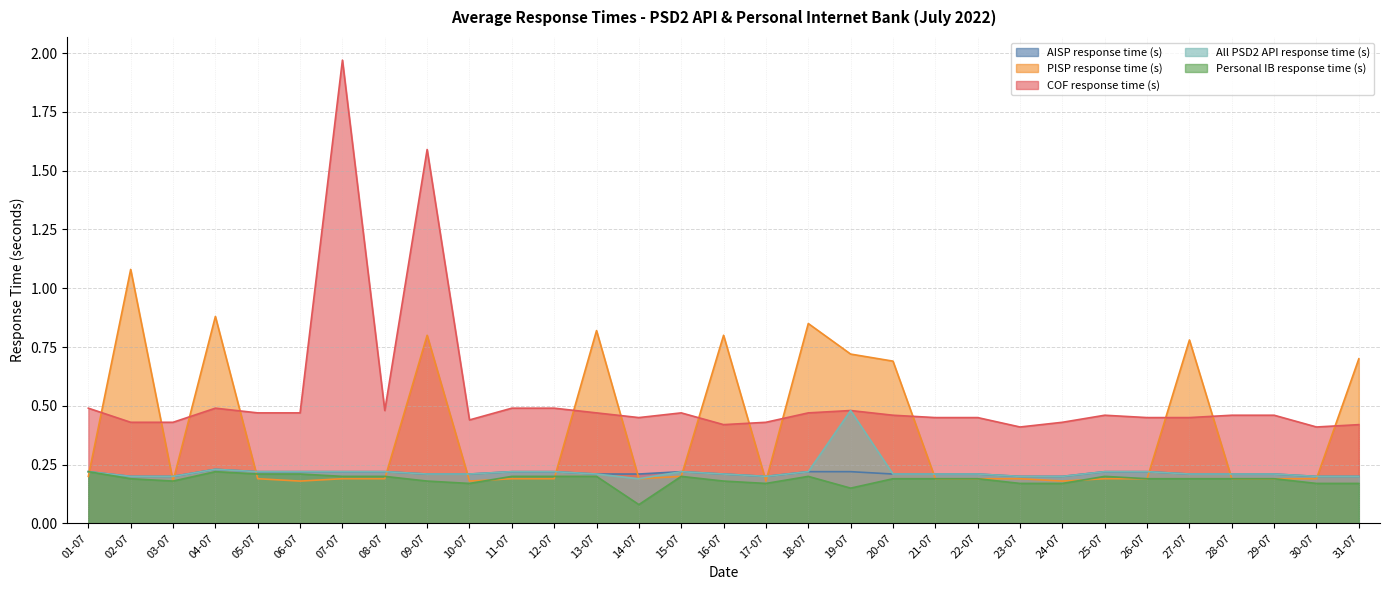

What is the minimum value shown in the chart?

0.1